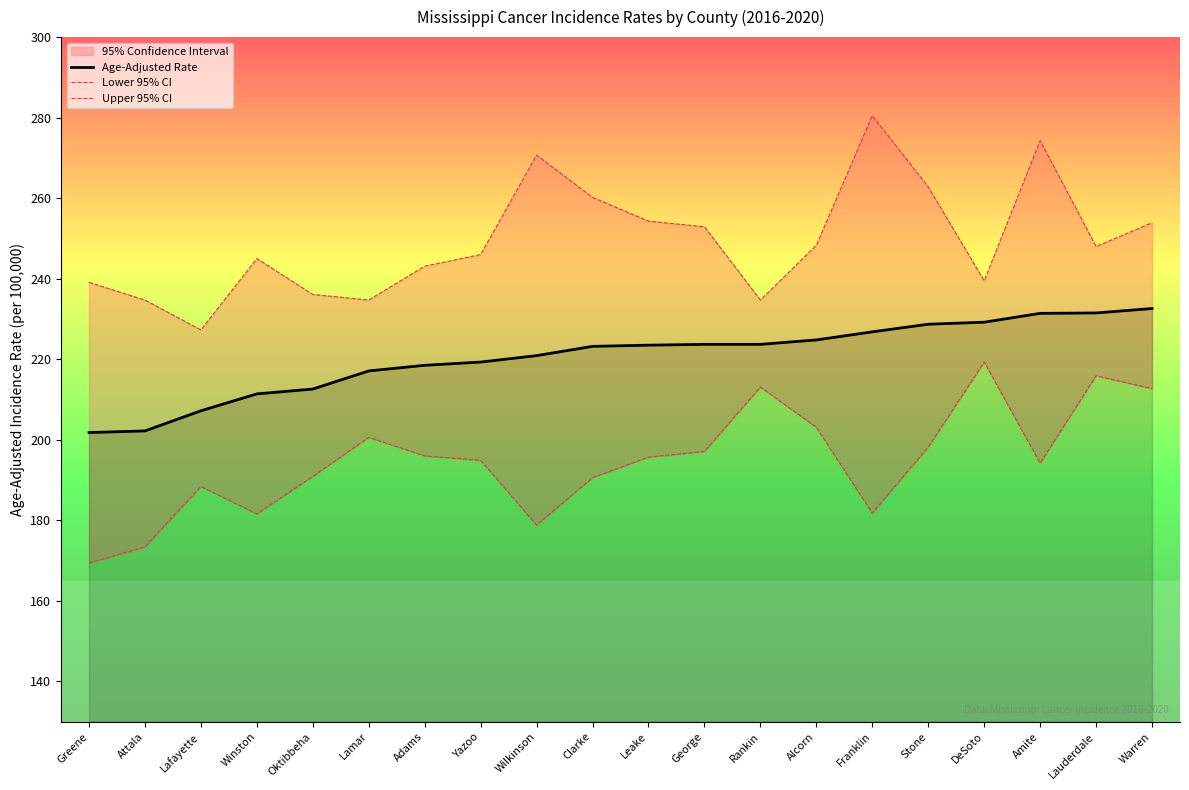

What is the difference between the Age-Adjusted Rate values at Amite and Oktibbeha?

18.8